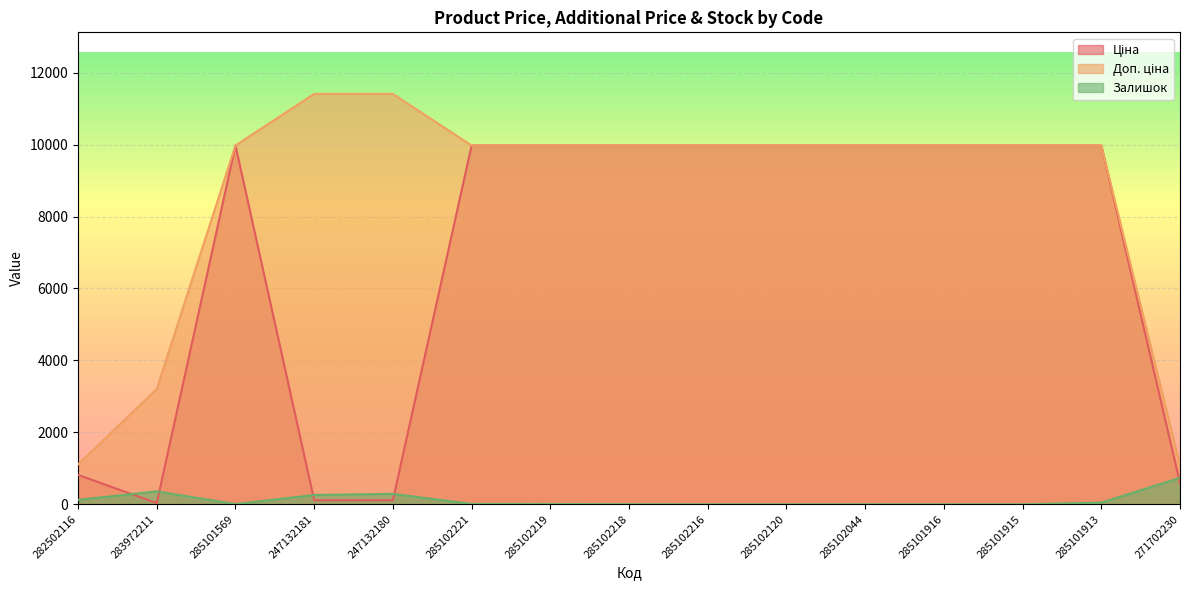

What is the value of the Залишок point at the 6th from the left?

11.0